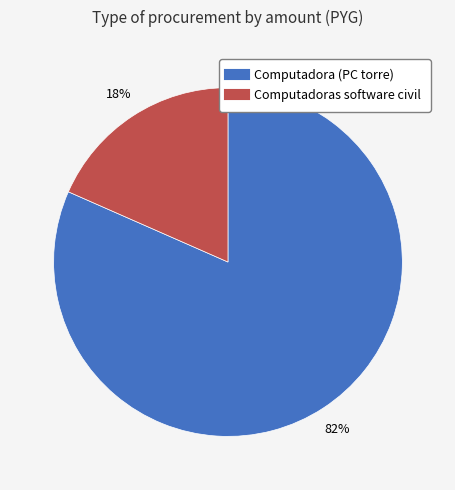

To the nearest percent, what is the average slice percentage?

50%